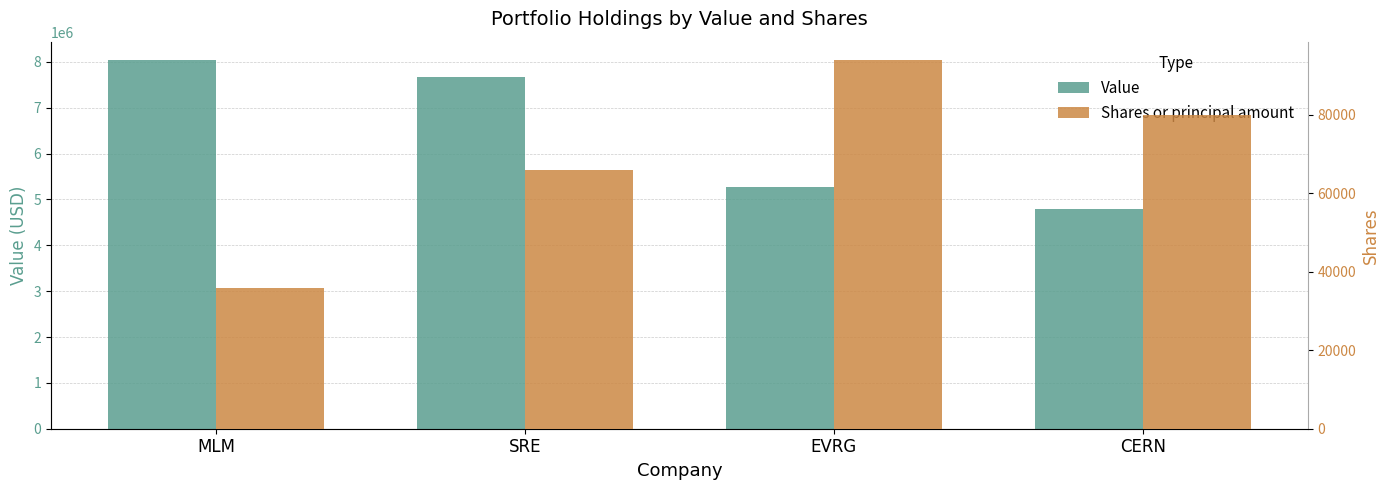

What is the difference between the Shares or principal amount values at MLM and SRE?

30000